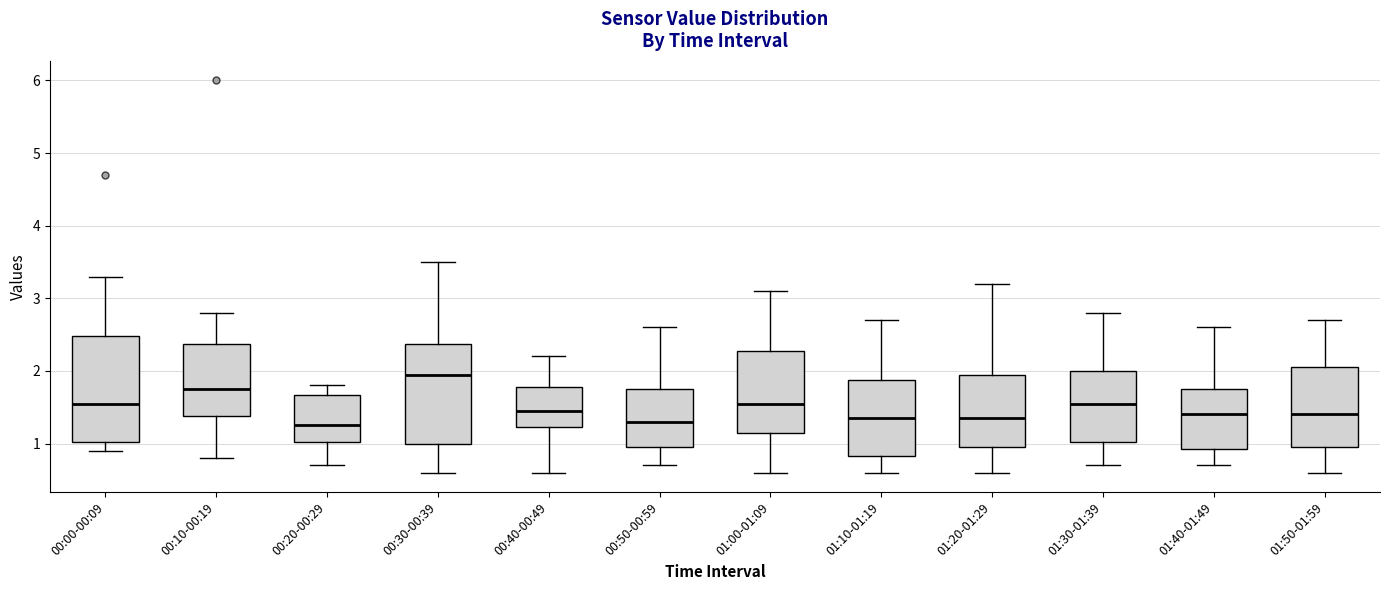

Reading left to right, read every box against the y-axis: the position of its median line, the range the box covers, and the ends of its whiskers. The values are not printed on the chart, so give them approximately, as read against the axis.

00:00-00:09: median 1.6, box 1.0 to 2.5, whiskers 0.9 to 3.3
00:10-00:19: median 1.8, box 1.4 to 2.4, whiskers 0.8 to 2.8
00:20-00:29: median 1.3, box 1.0 to 1.7, whiskers 0.7 to 1.8
00:30-00:39: median 2.0, box 1.0 to 2.4, whiskers 0.6 to 3.5
00:40-00:49: median 1.5, box 1.2 to 1.8, whiskers 0.6 to 2.2
00:50-00:59: median 1.3, box 1.0 to 1.8, whiskers 0.7 to 2.6
01:00-01:09: median 1.6, box 1.2 to 2.3, whiskers 0.6 to 3.1
01:10-01:19: median 1.4, box 0.8 to 1.9, whiskers 0.6 to 2.7
01:20-01:29: median 1.4, box 1.0 to 2.0, whiskers 0.6 to 3.2
01:30-01:39: median 1.6, box 1.0 to 2.0, whiskers 0.7 to 2.8
01:40-01:49: median 1.4, box 0.9 to 1.8, whiskers 0.7 to 2.6
01:50-01:59: median 1.4, box 1.0 to 2.1, whiskers 0.6 to 2.7